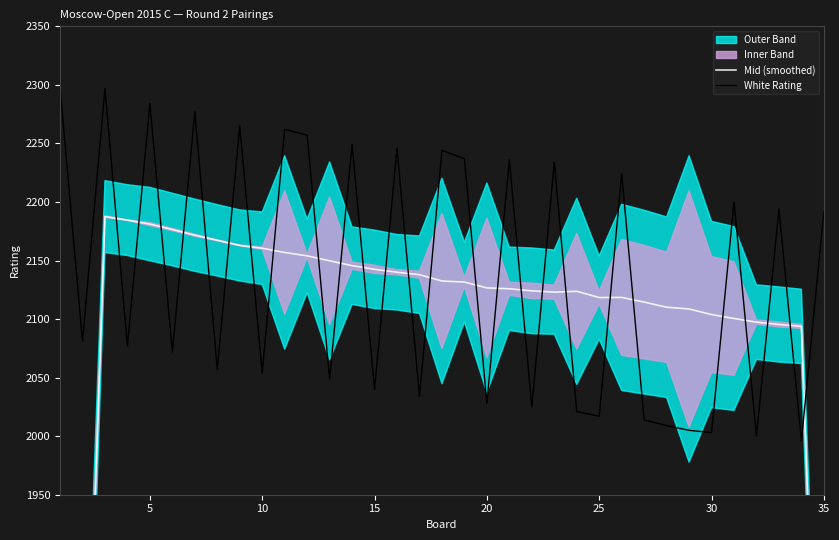

How many lines are shown in the chart?

2